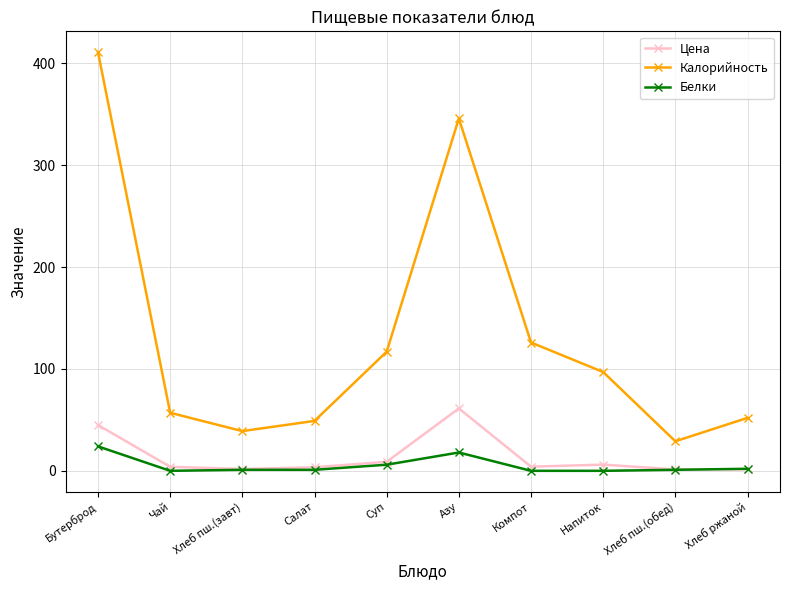

Between Азу and Хлеб ржаной, which series saw the biggest shift?

Калорийность